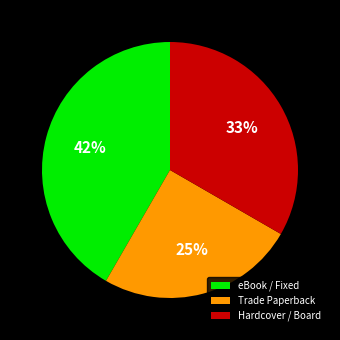

To the nearest percent, what is the difference between the largest and smallest slice percentages?

17%